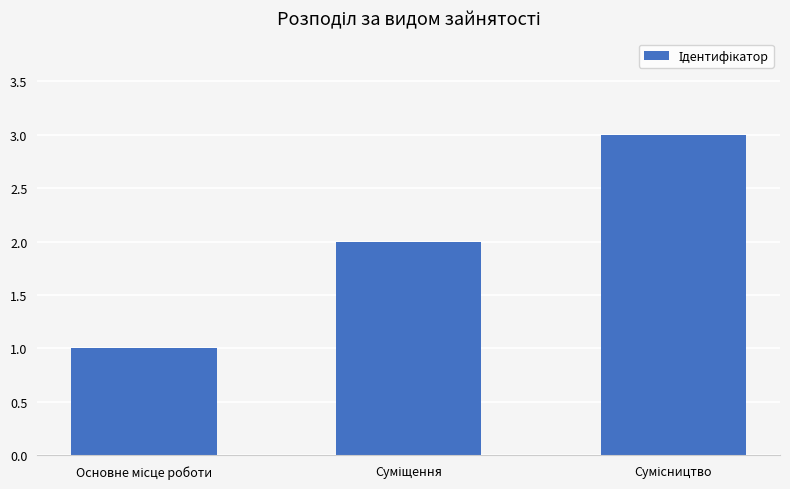

What is the greatest value displayed?

3